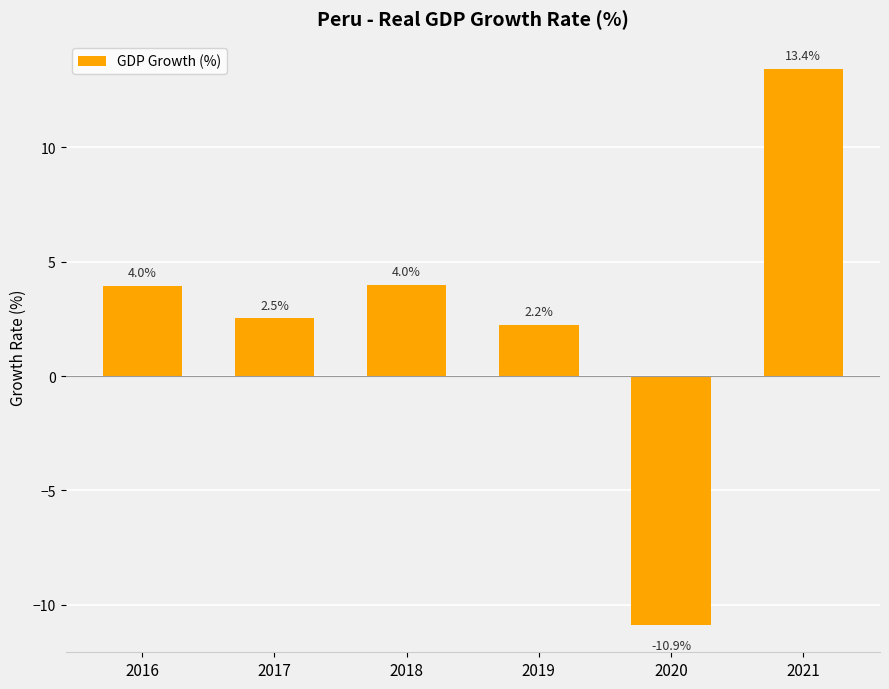

What is the sum of the values at 2021 and 2018?

17.4